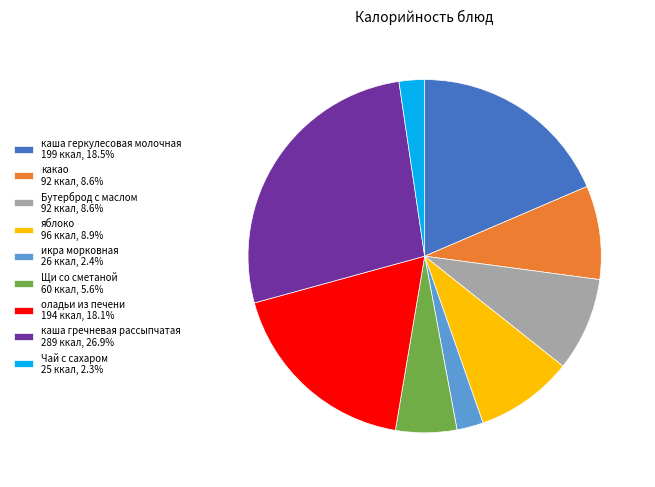

How many slices are in this pie chart?

9